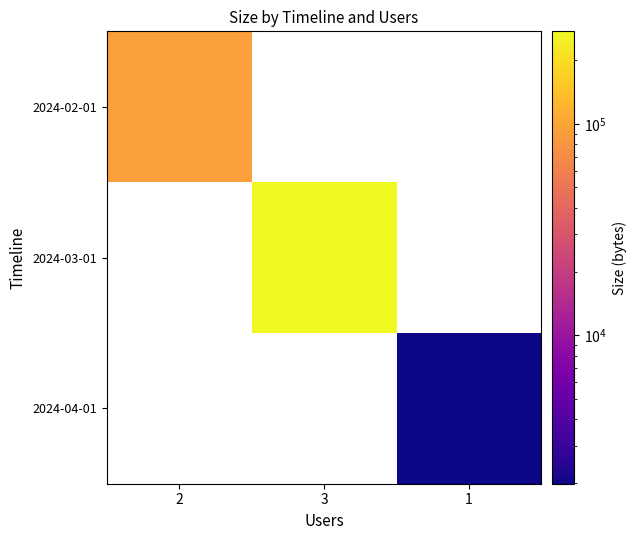

Which series has the largest range (max minus min)?

2024-02-01